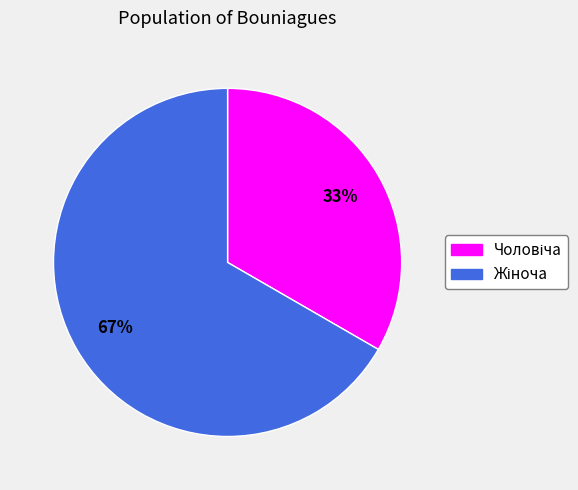

Does any single category account for the majority?

Yes